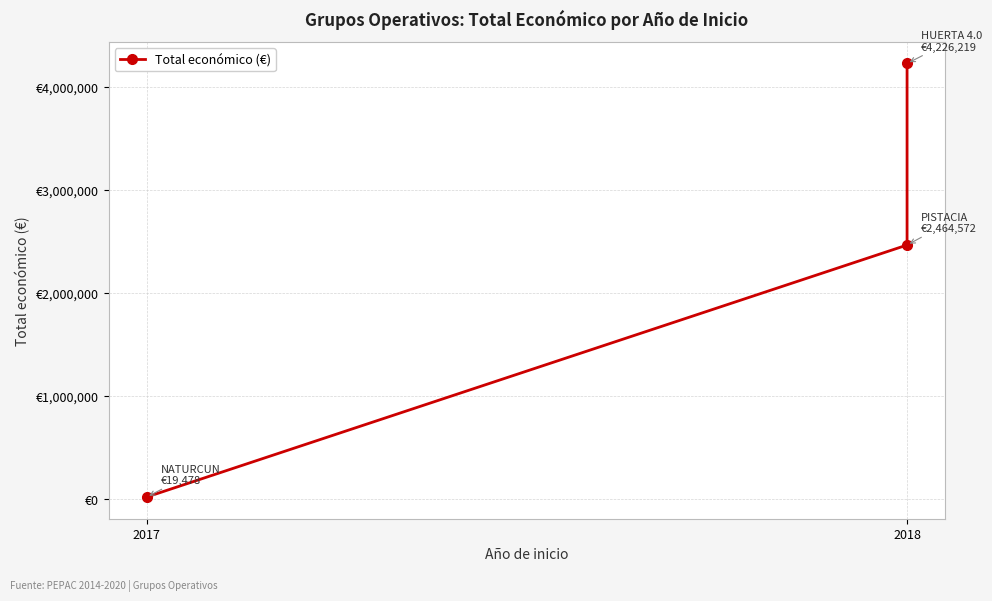

What is the change in value from 2017 to 2018?

+2445094